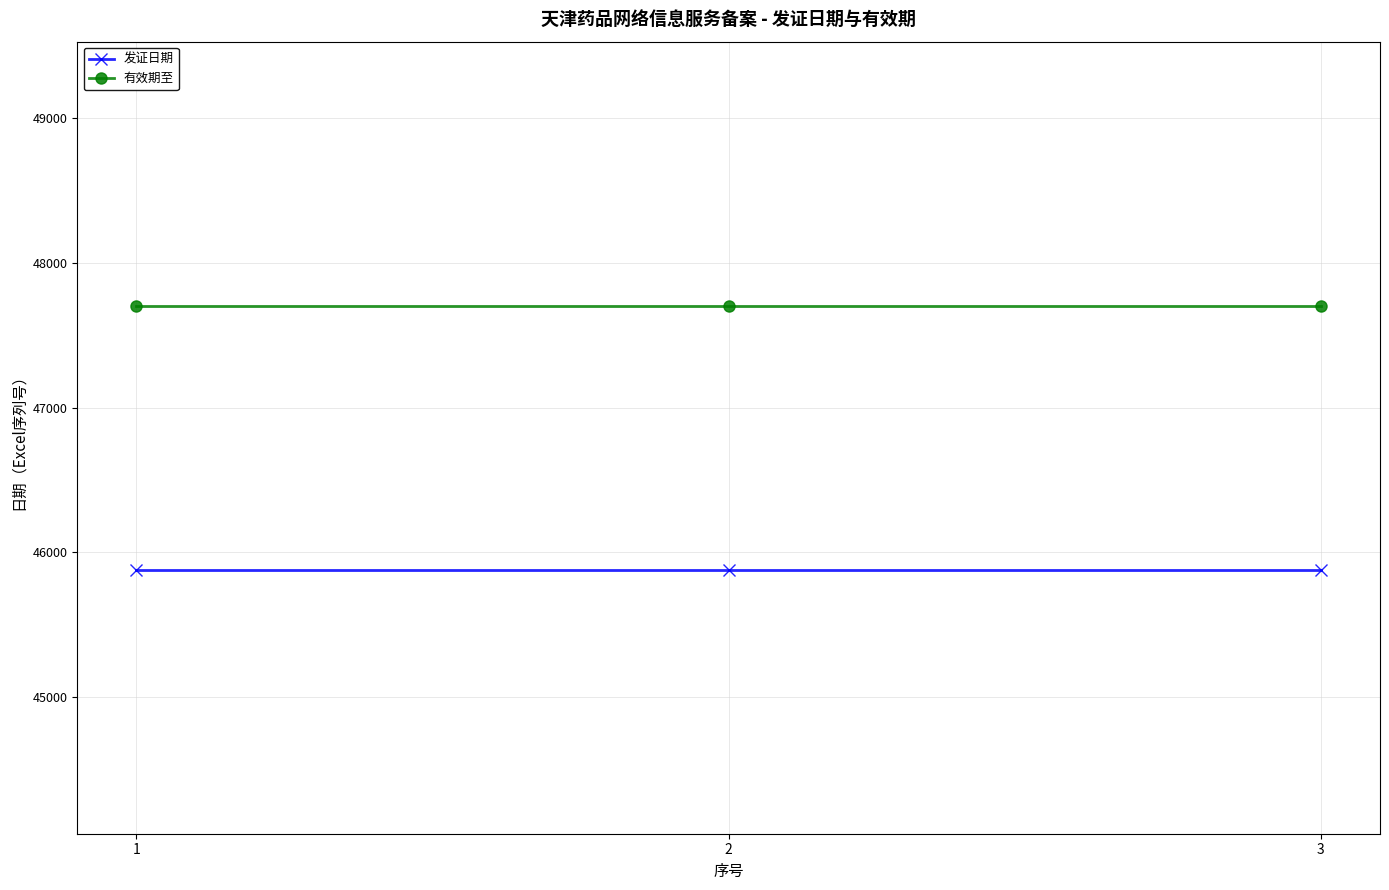

List the series in order of their overall mean, lowest first.

发证日期, 有效期至